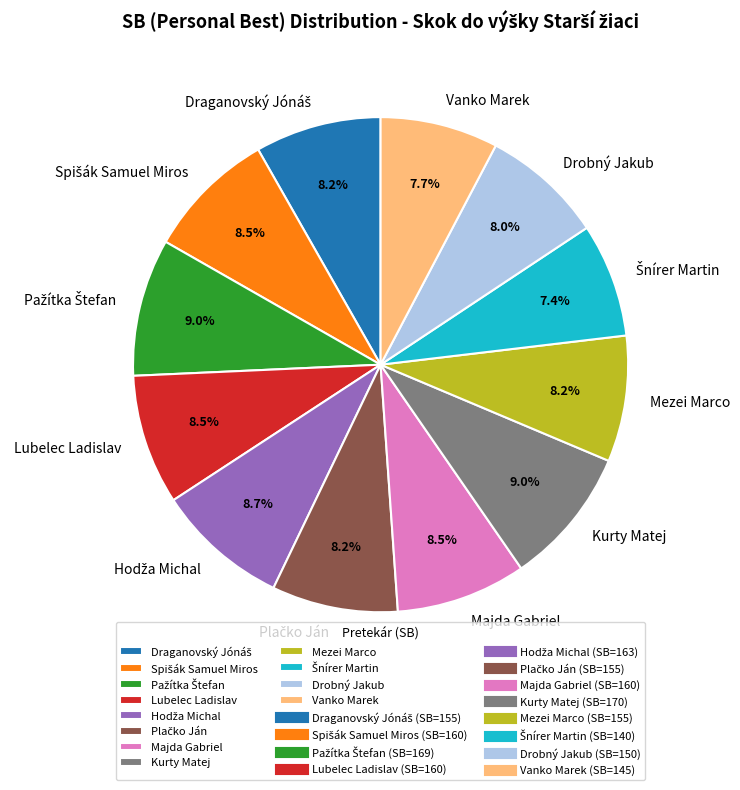

What is the ratio of the value at Vanko Marek to the value at Mezei Marco?

0.9